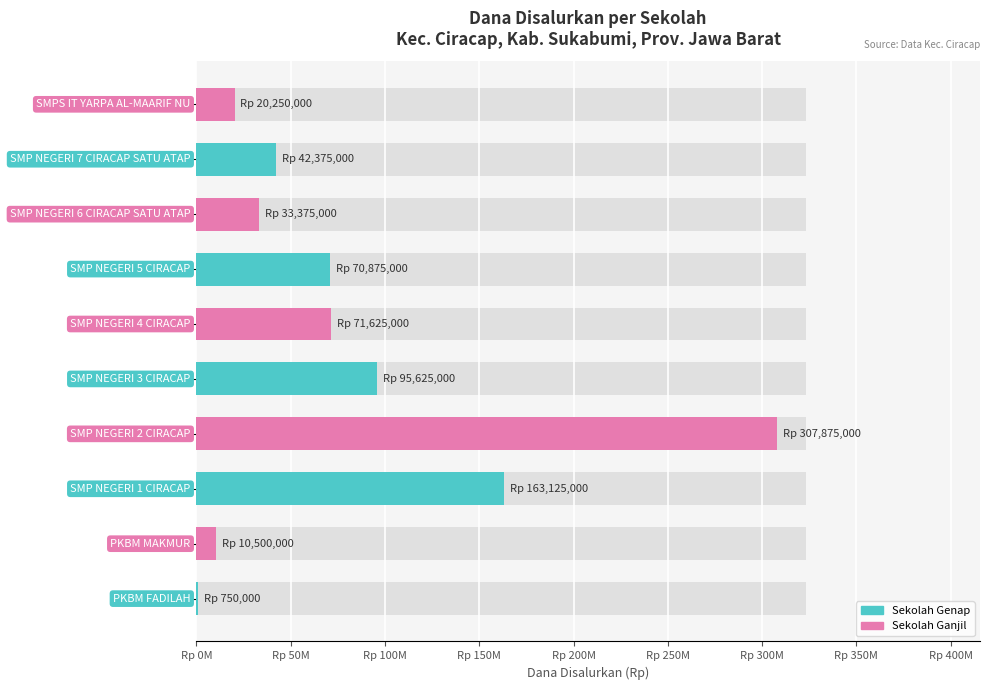

What is the smallest value displayed?

750000